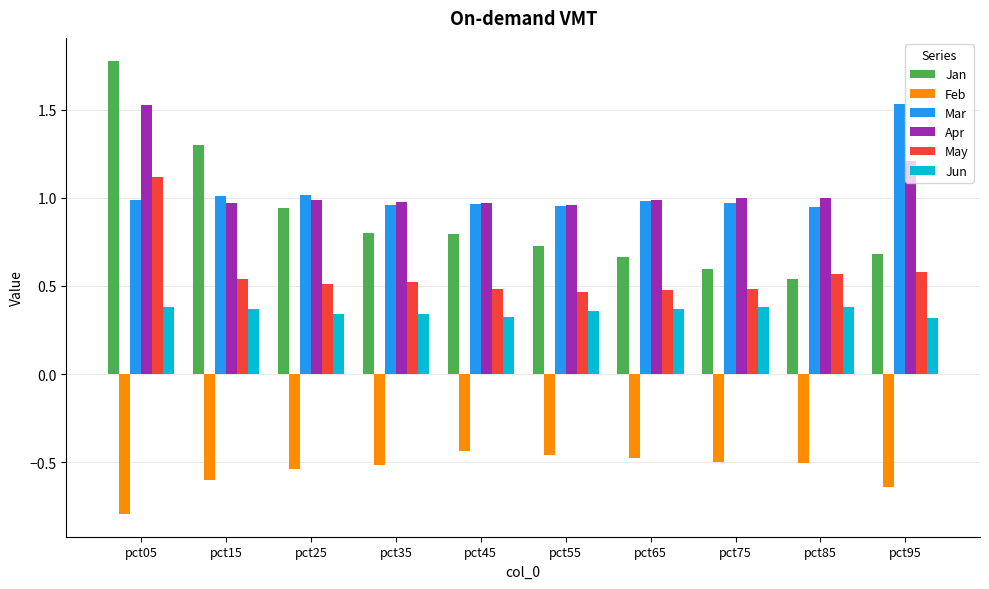

What is the total value across all series at pct25?

3.3